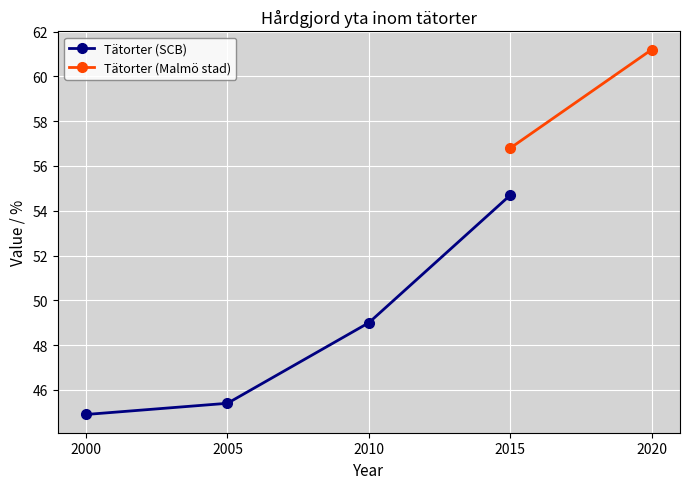

What is the sum of all values?

194.0